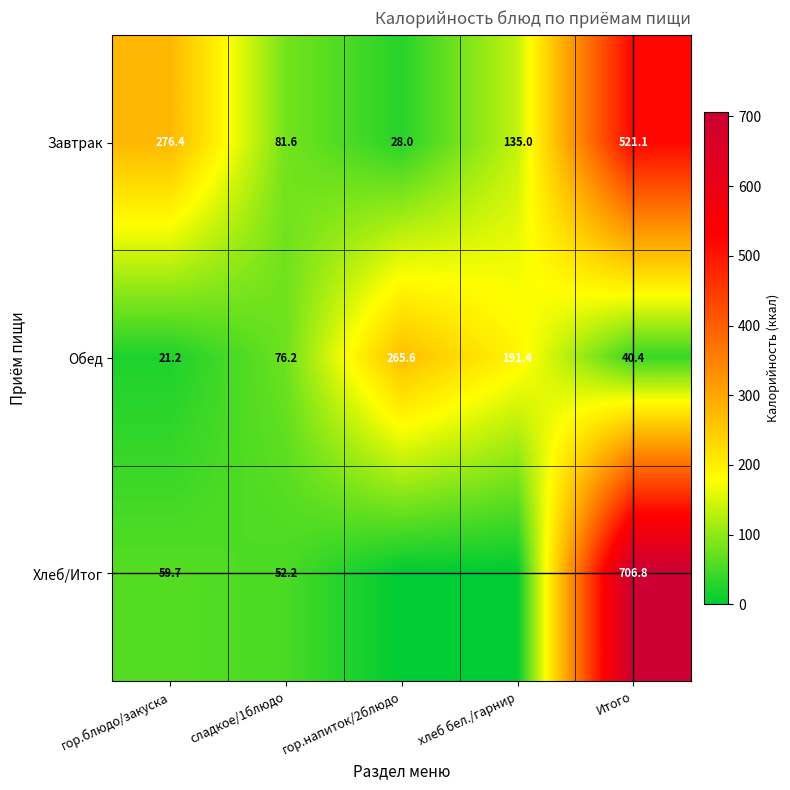

What is the difference between the second highest and minimum values in the Завтрак series?

248.4